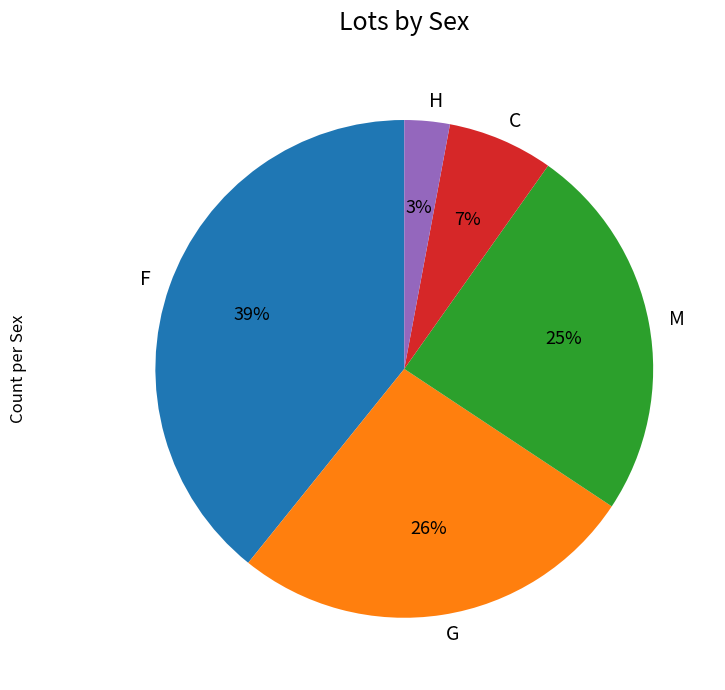

Rank the categories by value from lowest to highest.

H, C, M, G, F